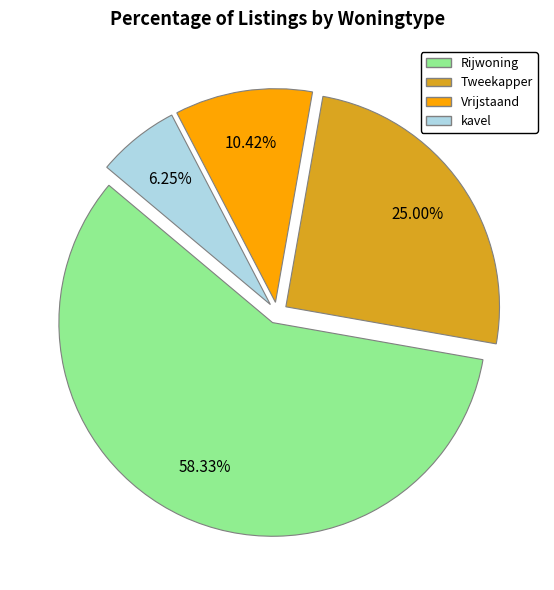

Rank the categories by value from lowest to highest.

kavel, Vrijstaand, Tweekapper, Rijwoning